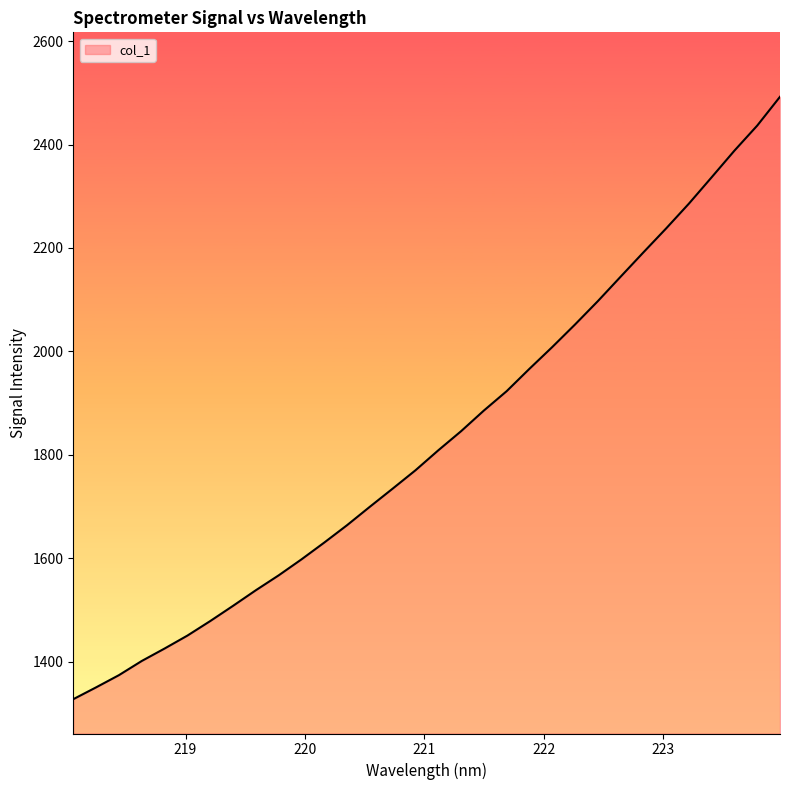

What is the greatest value displayed?

2492.4